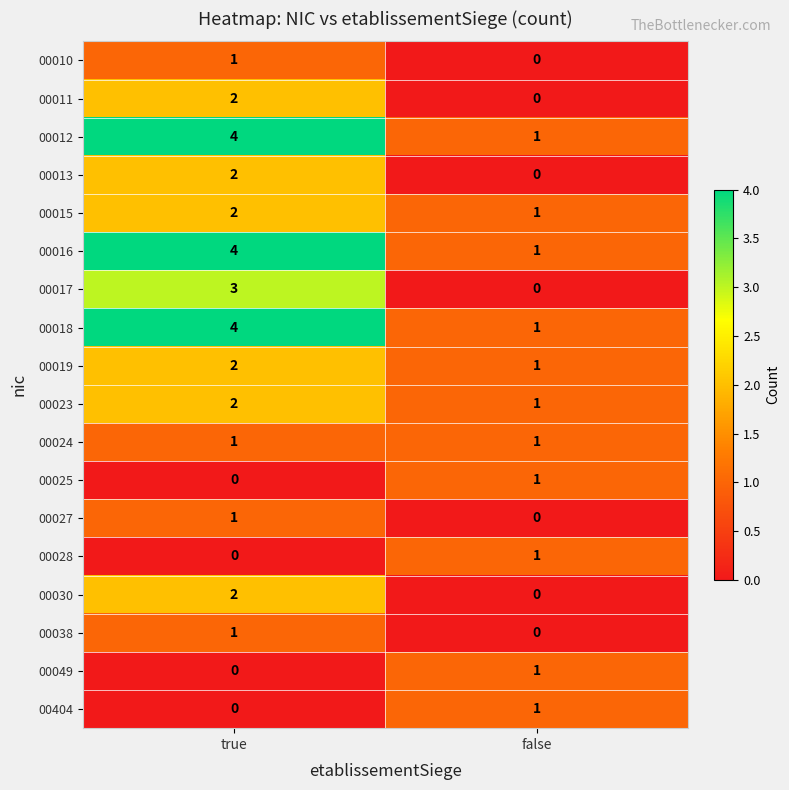

What is the difference between the maximum and minimum values in the 00018 series?

3